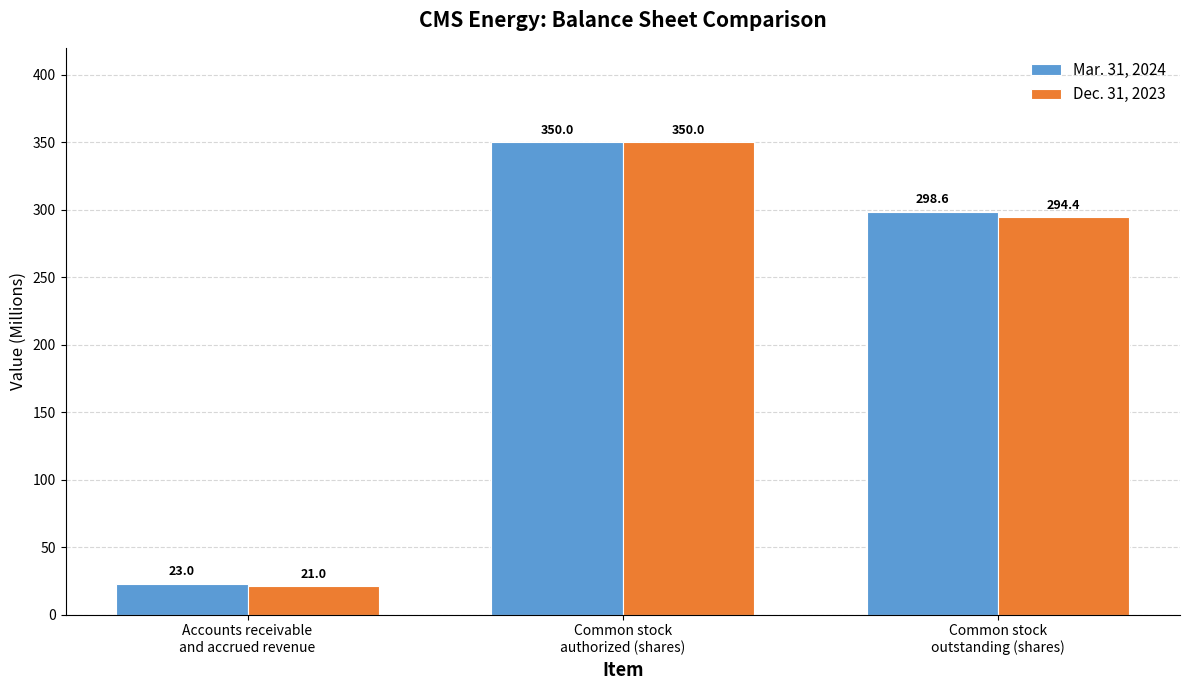

How many distinct data groups are displayed?

2